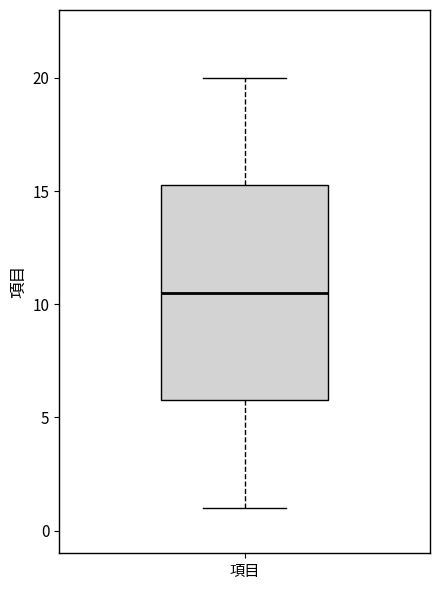

Read this box plot against the y-axis: the position of the median line, the range covered by the box, and the ends of both whiskers. The values are not printed on the chart, so give them approximately, as read against the axis.

median 10.5, box 6.0 to 15.5, whiskers 1.0 to 20.0